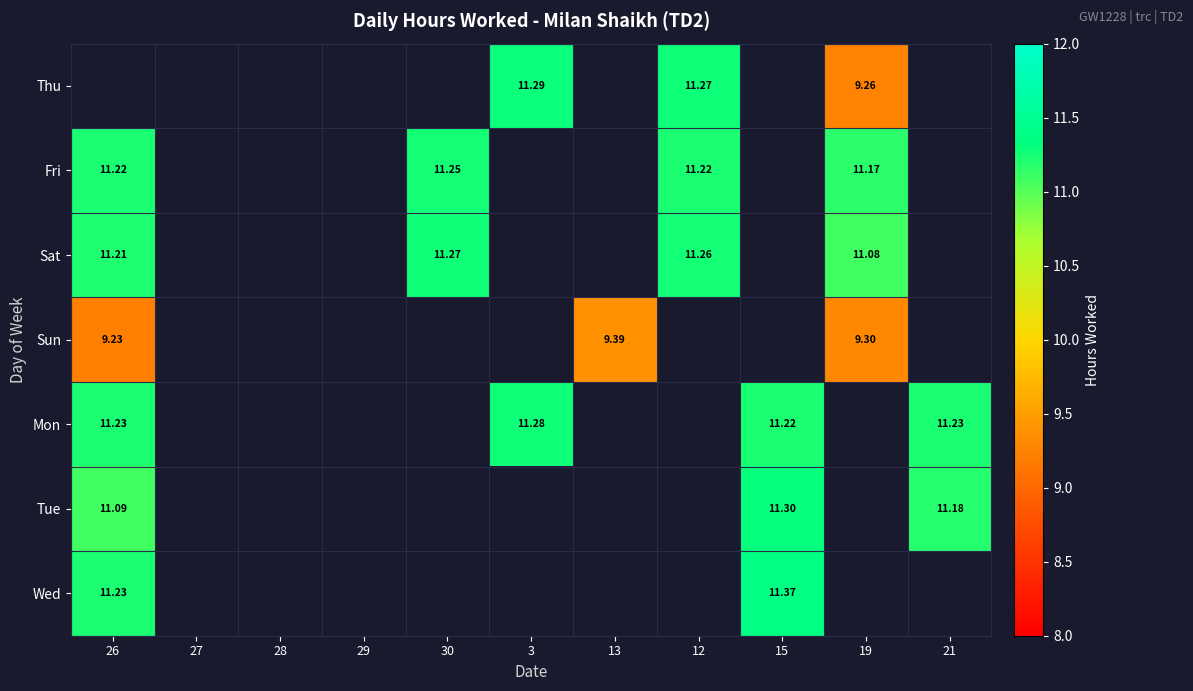

Which category has the lowest value across all series?

26